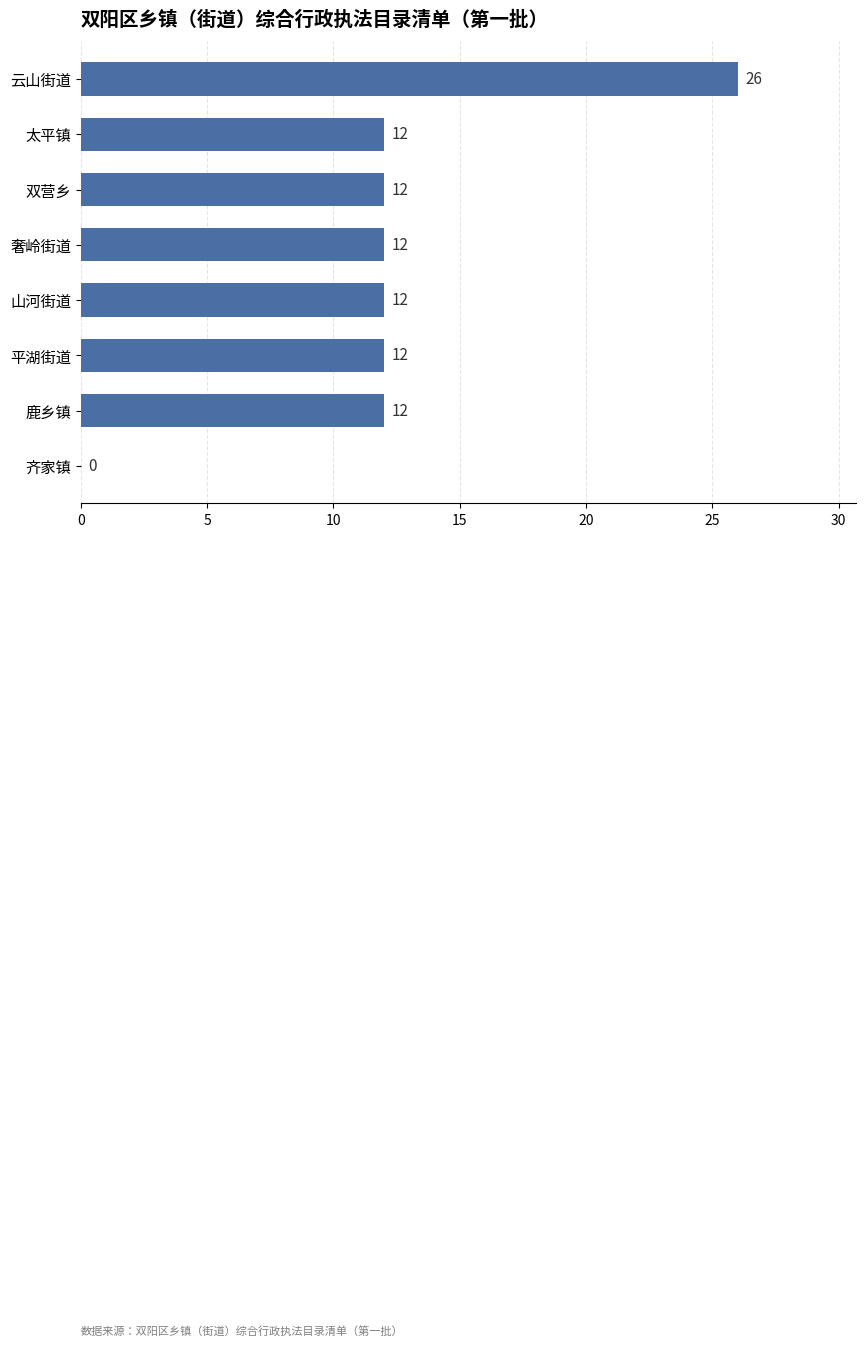

What value does the data have at 鹿乡镇, to the nearest 10?

10